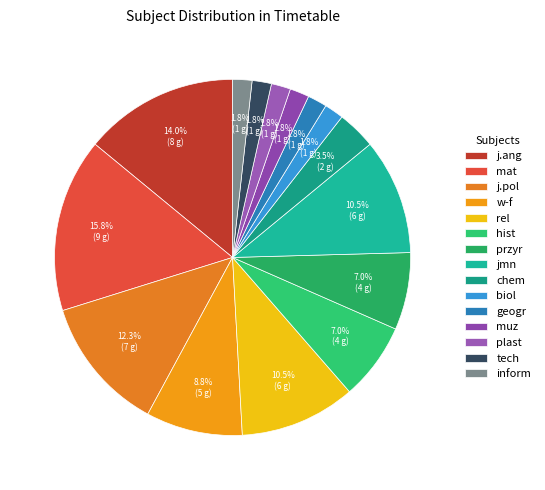

Do j.pol and muz together represent more than half of the pie?

No